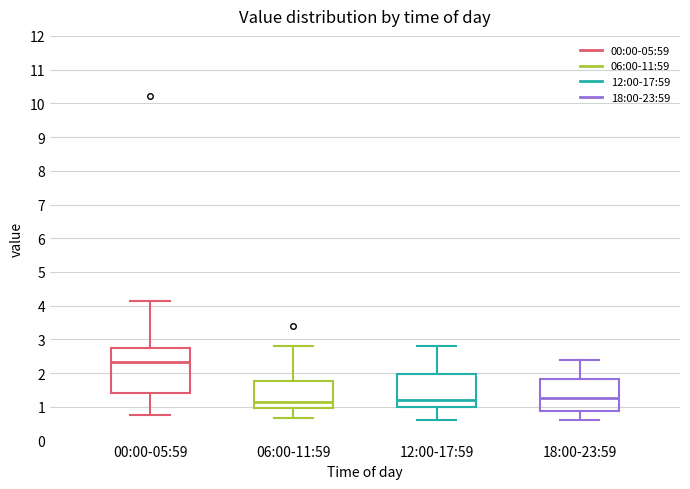

Which box is the tallest, from its lower edge to its upper edge?

00:00-05:59